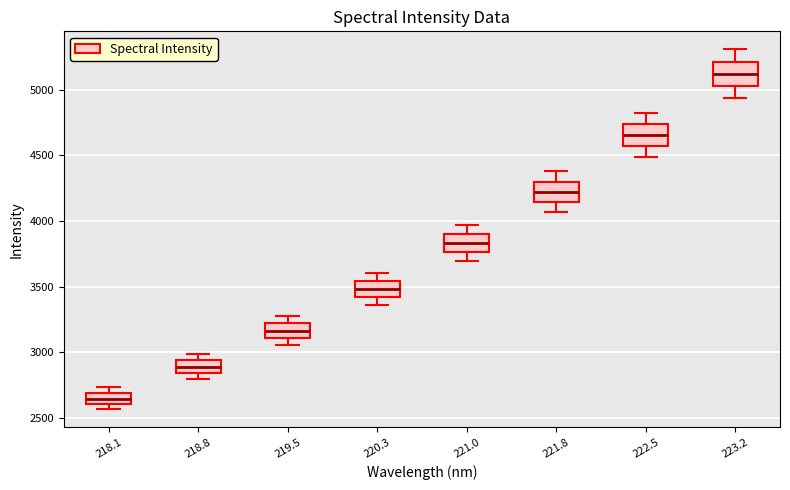

Reading left to right, read every box against the y-axis: the position of its median line, the range the box covers, and the ends of its whiskers. The values are not printed on the chart, so give them approximately, as read against the axis.

218.1: median 2650, box 2600 to 2700, whiskers 2550 to 2750
218.8: median 2900, box 2850 to 2950, whiskers 2800 to 3000
219.5: median 3150, box 3100 to 3200, whiskers 3050 to 3300
220.3: median 3500, box 3400 to 3550, whiskers 3350 to 3600
221.0: median 3850, box 3750 to 3900, whiskers 3700 to 3950
221.8: median 4200, box 4150 to 4300, whiskers 4050 to 4400
222.5: median 4650, box 4550 to 4750, whiskers 4500 to 4800
223.2: median 5100, box 5050 to 5200, whiskers 4950 to 5300